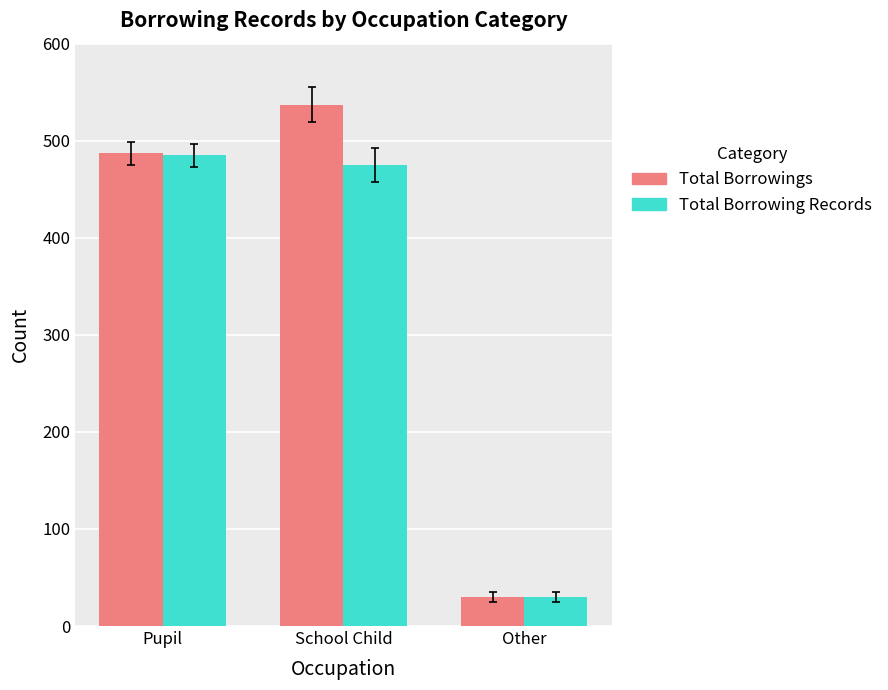

What is the average value of the Total Borrowing Records series?

330